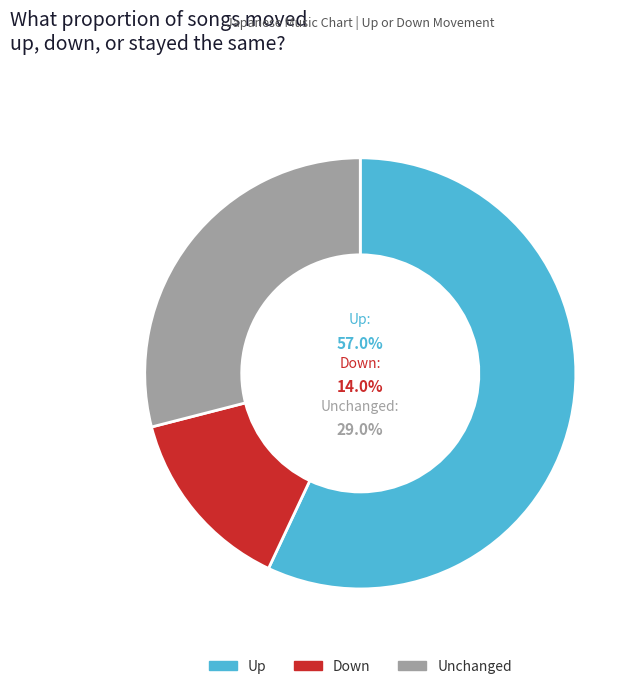

Approximately how many times larger is the value at down compared to up?

0.2